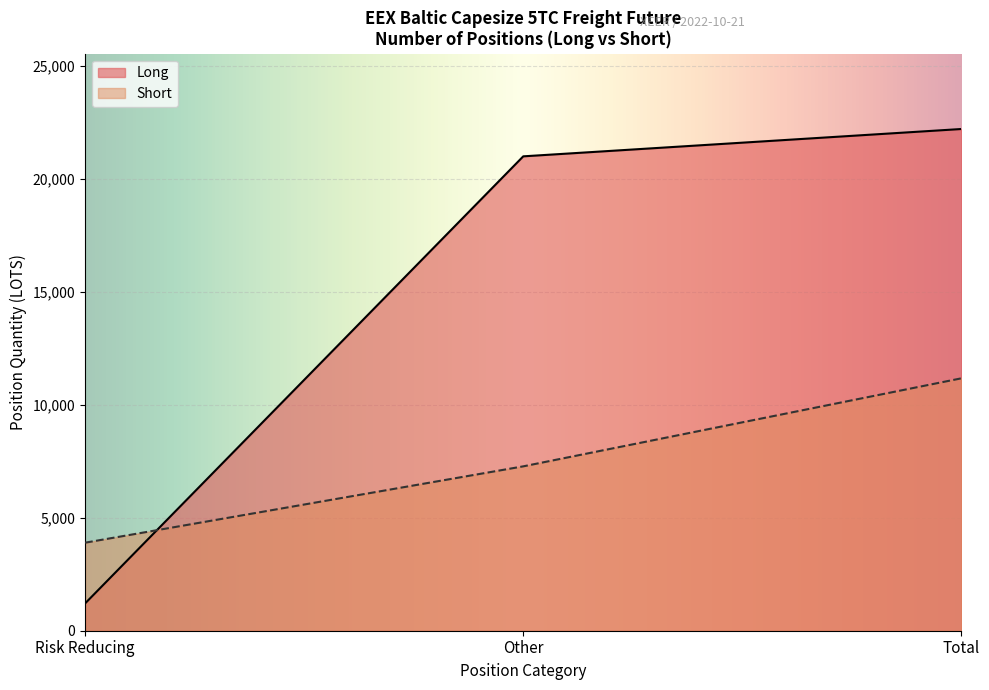

Which series ends up on top after the final intersection of Short and Long?

Long